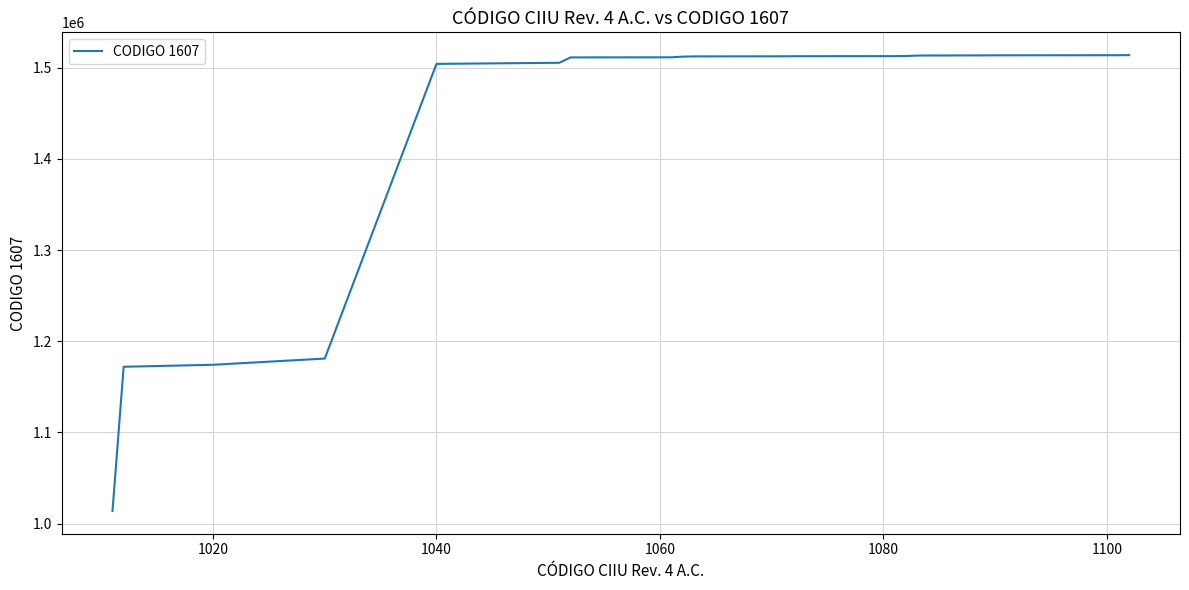

What is the difference between the maximum and minimum values?

499600